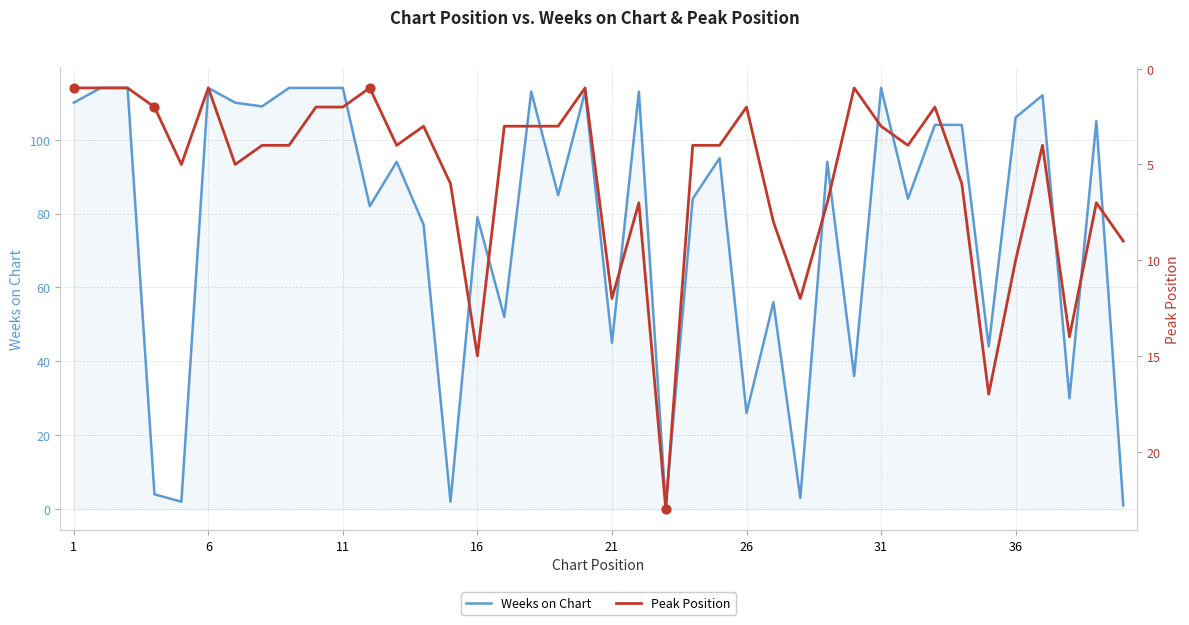

Is the value of Peak Position at 15 greater than the value of Weeks on Chart at 8?

No